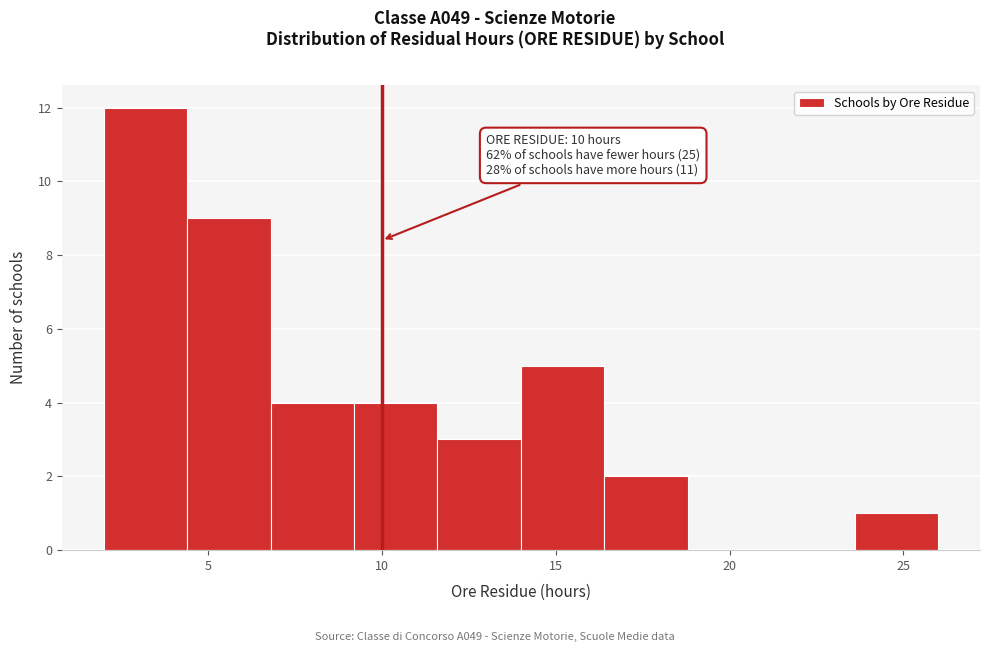

Over which range of the x-axis is the bar tallest?

2.0 to 4.4